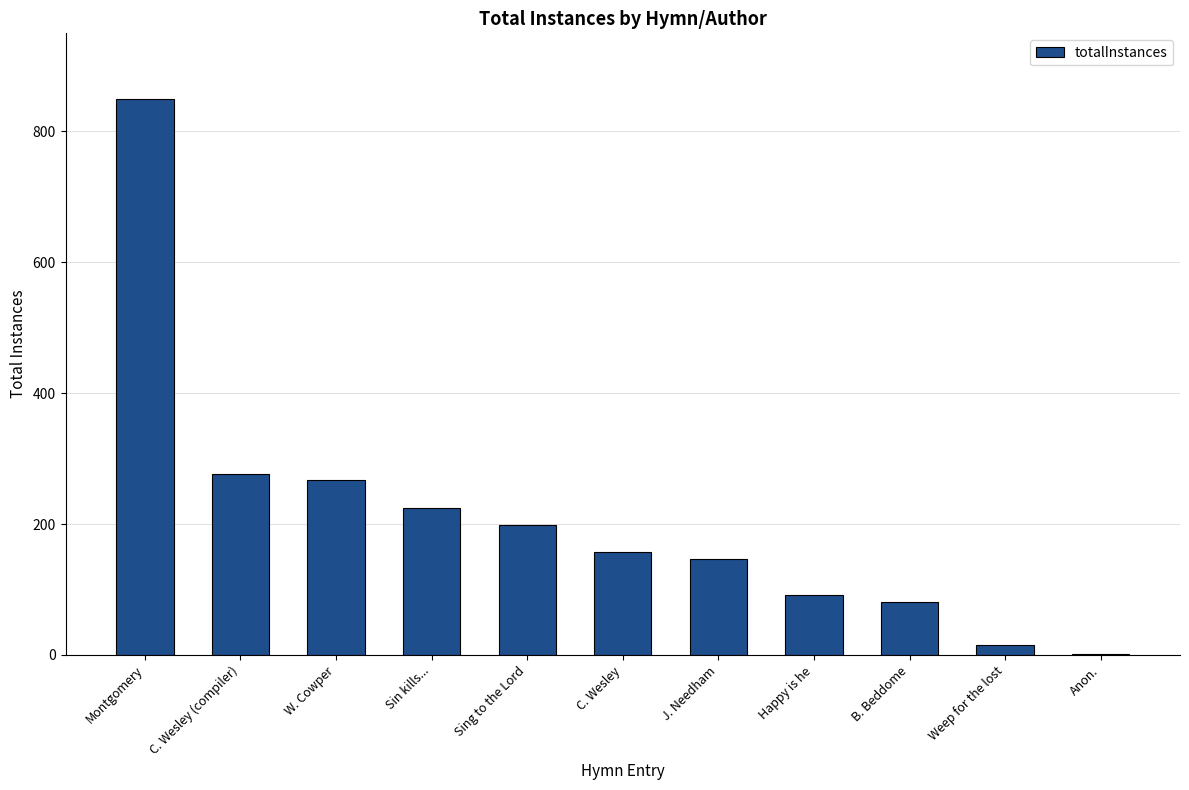

Count the number of categories in the chart.

11